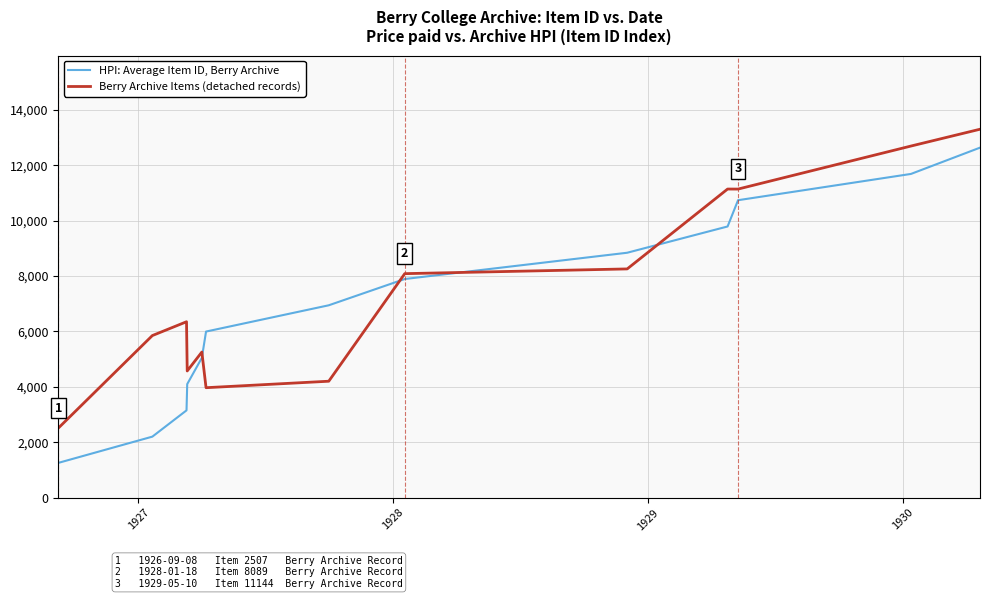

What is the difference between the maximum and minimum values in the Berry Archive Items (detached records) series?

10798.0